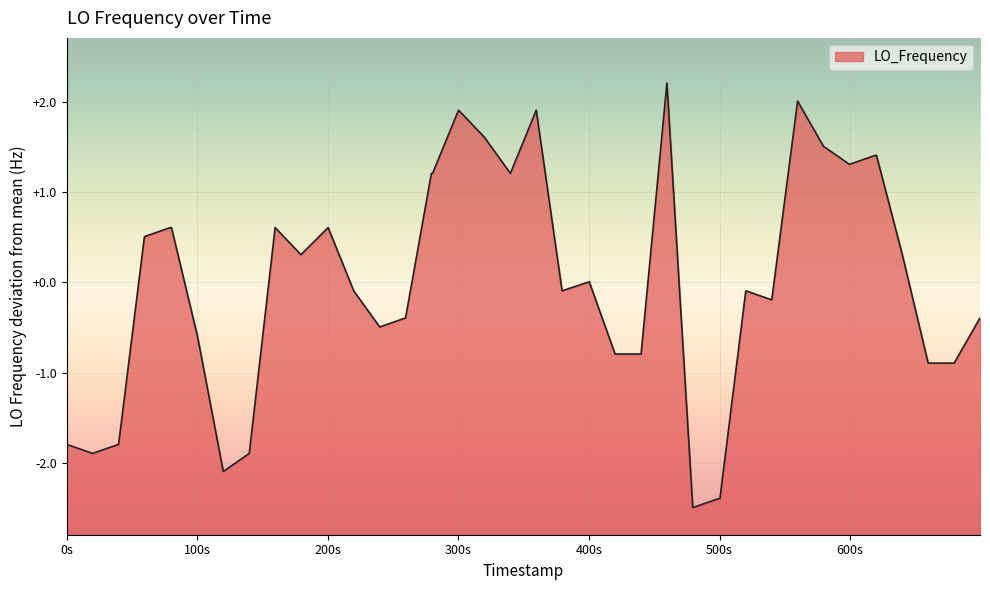

What is the minimum value shown in the chart?

-2.5